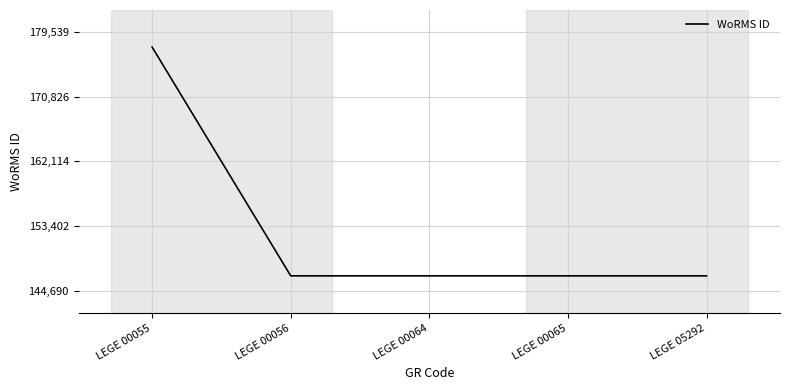

What is the greatest value displayed?

177539